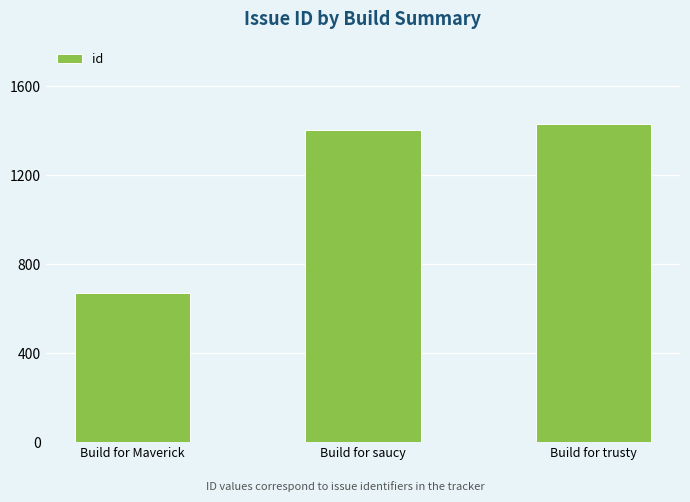

Are the bars grouped side by side (vs. stacked)?

No